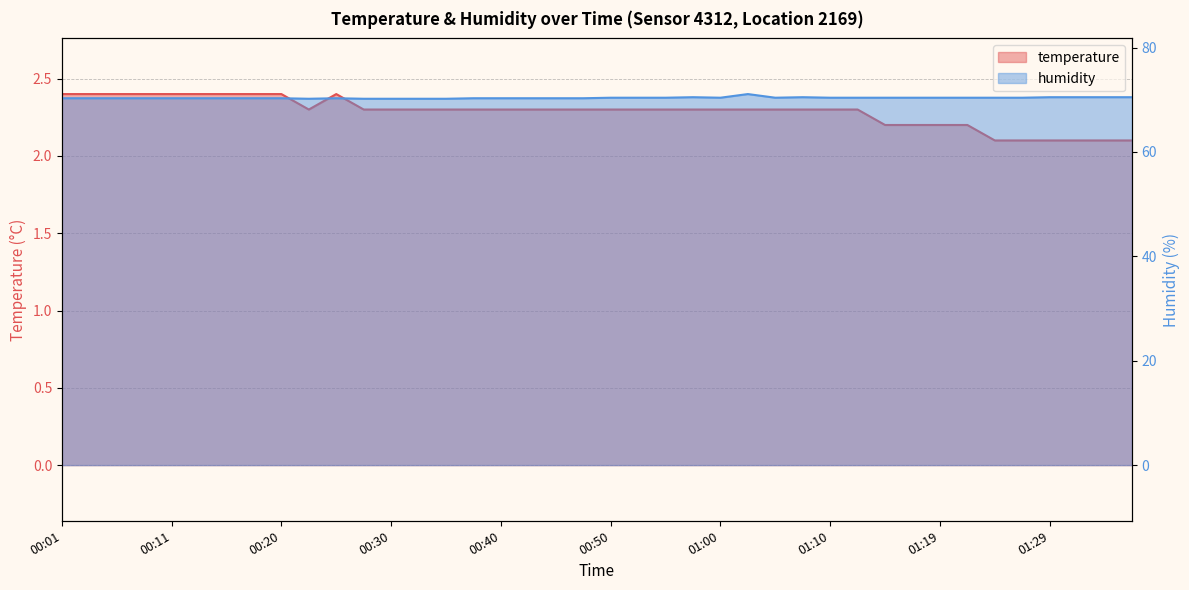

What are all the series names shown in the legend?

temperature, humidity